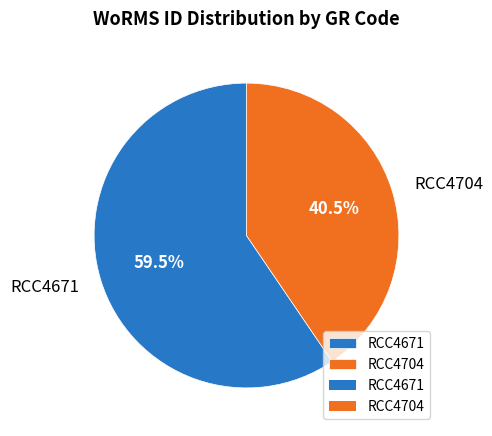

How many segments does this pie chart have?

2